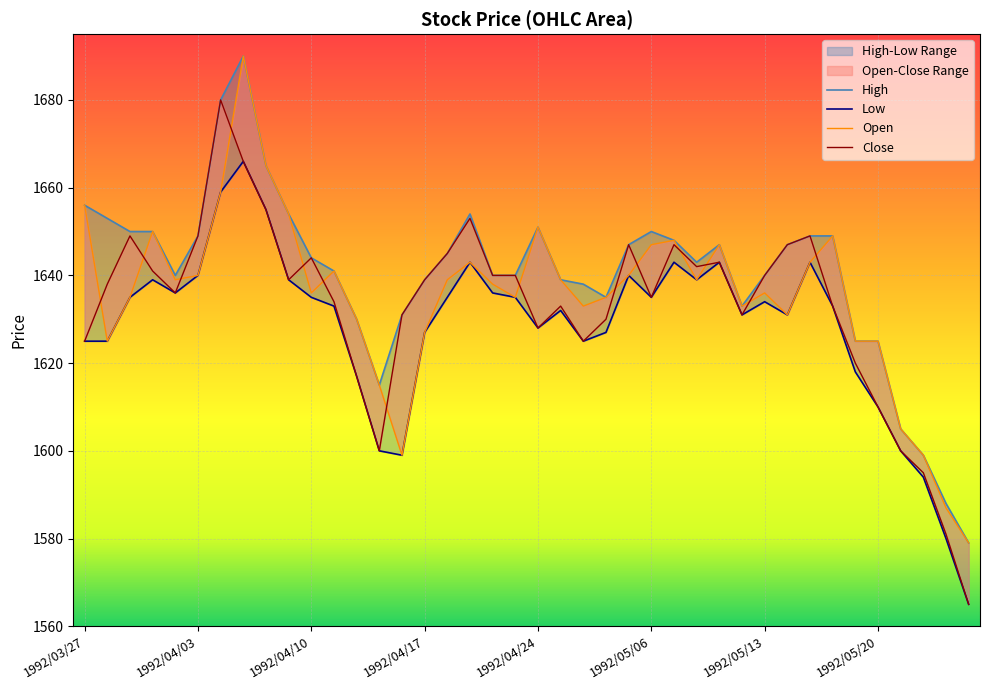

How many data points does each series have?

40